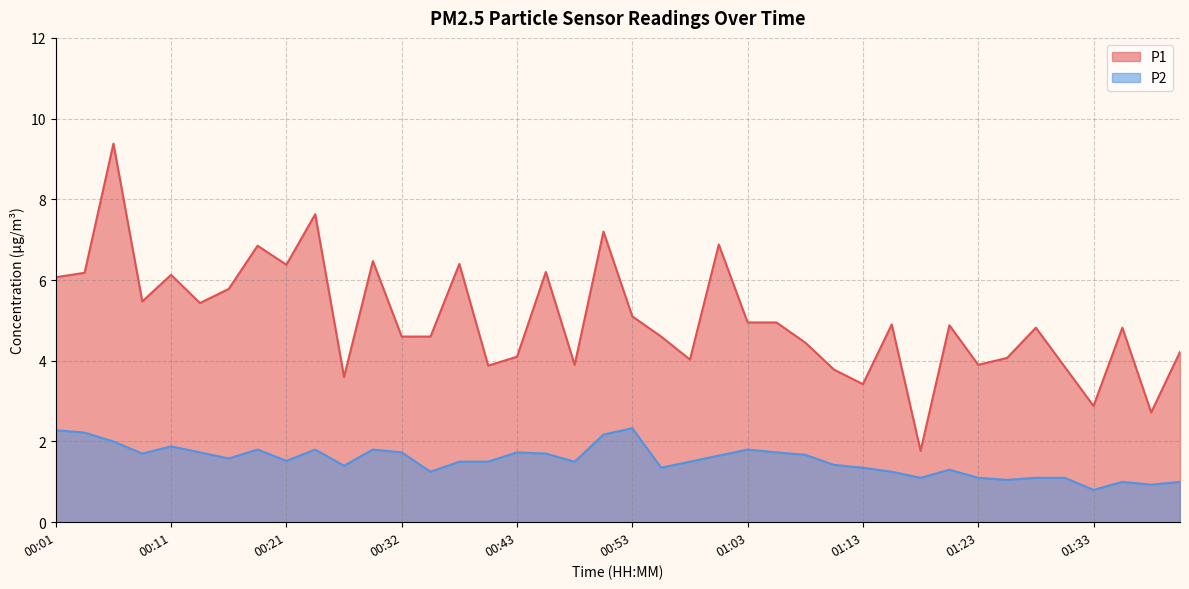

What is the total value across all series at 00:53?

7.4